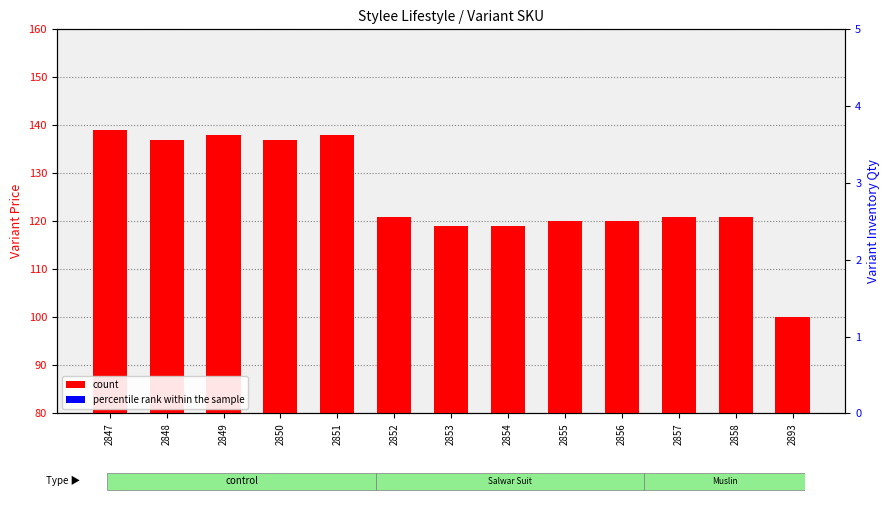

Which category has the lowest value in the percentile rank within the sample series?

2848